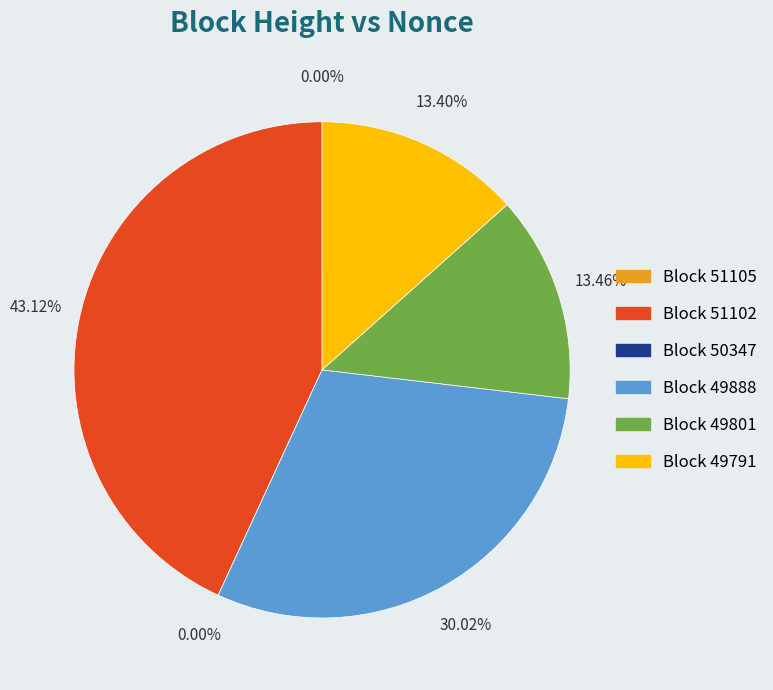

What percentage is the 49791 slice, to the nearest percent?

13%